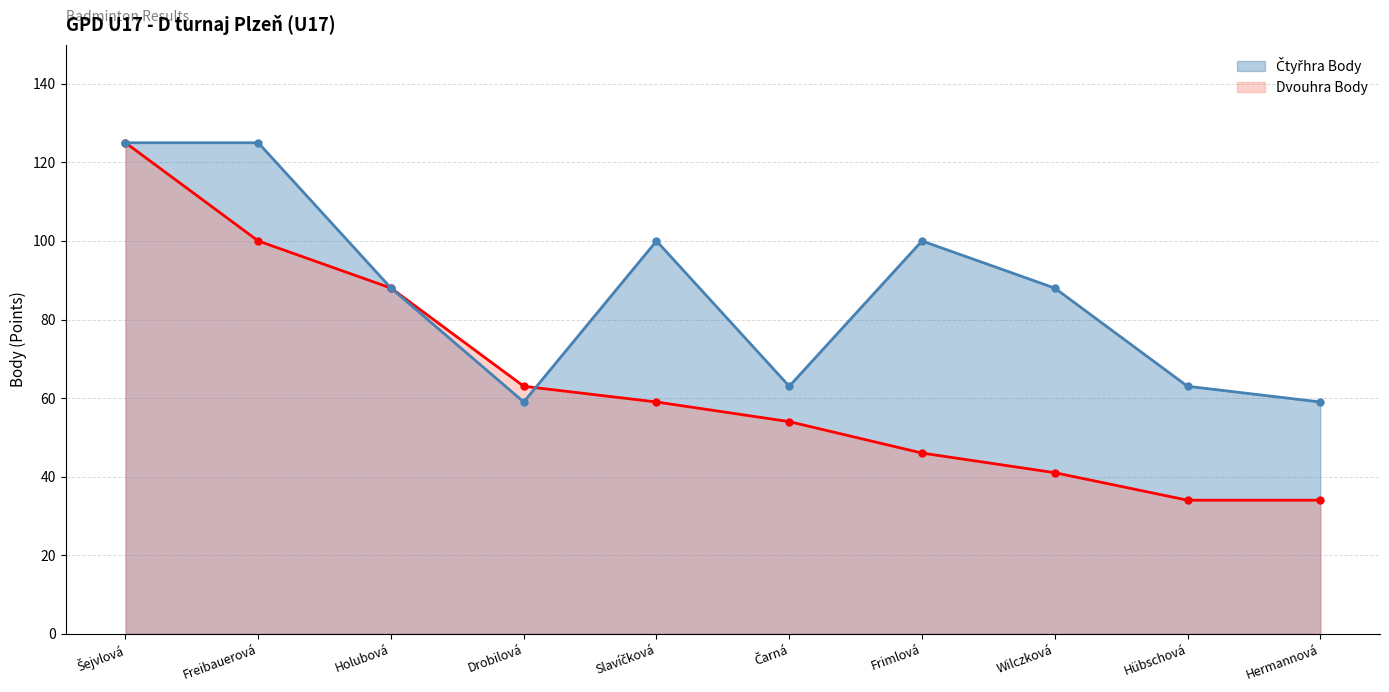

What is the minimum value shown in the chart?

34